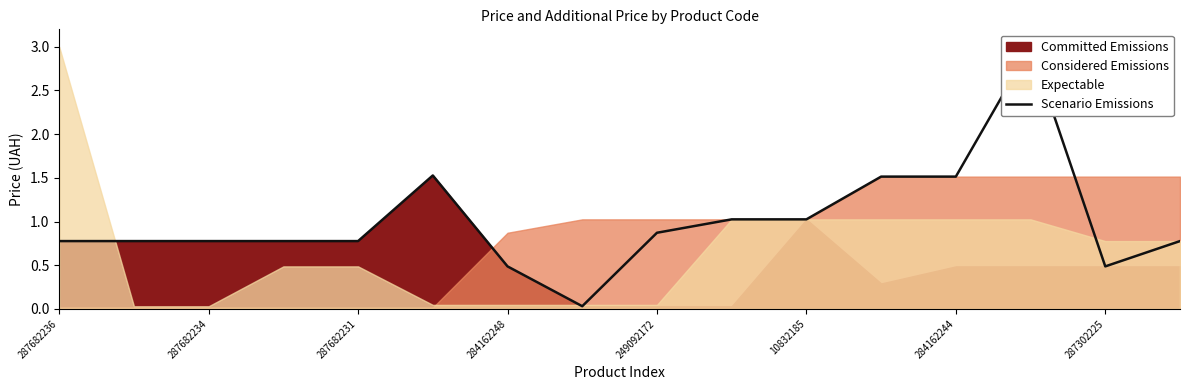

True or false: there are more than 2 points higher than both neighbors.

False